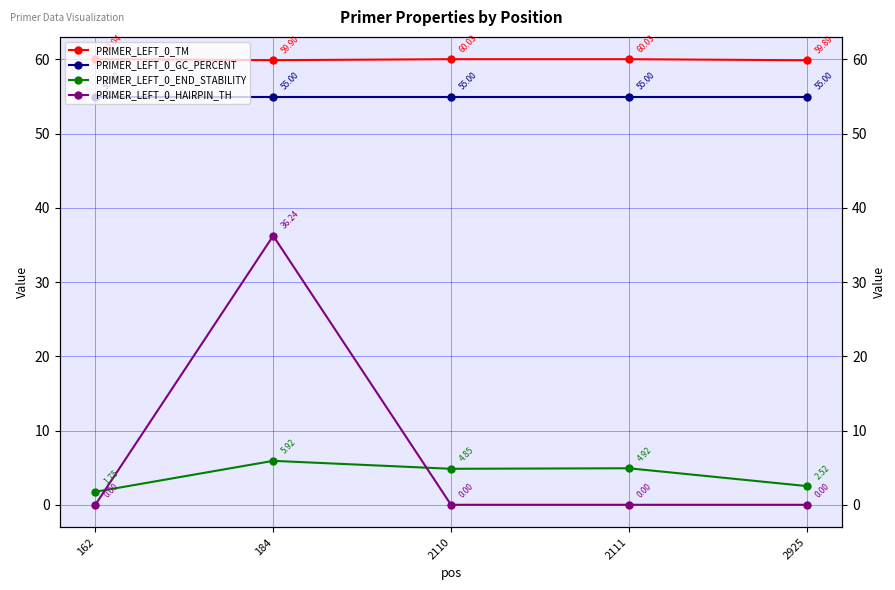

True or false: PRIMER_LEFT_0_GC_PERCENT and PRIMER_LEFT_0_HAIRPIN_TH intersect in this chart.

False